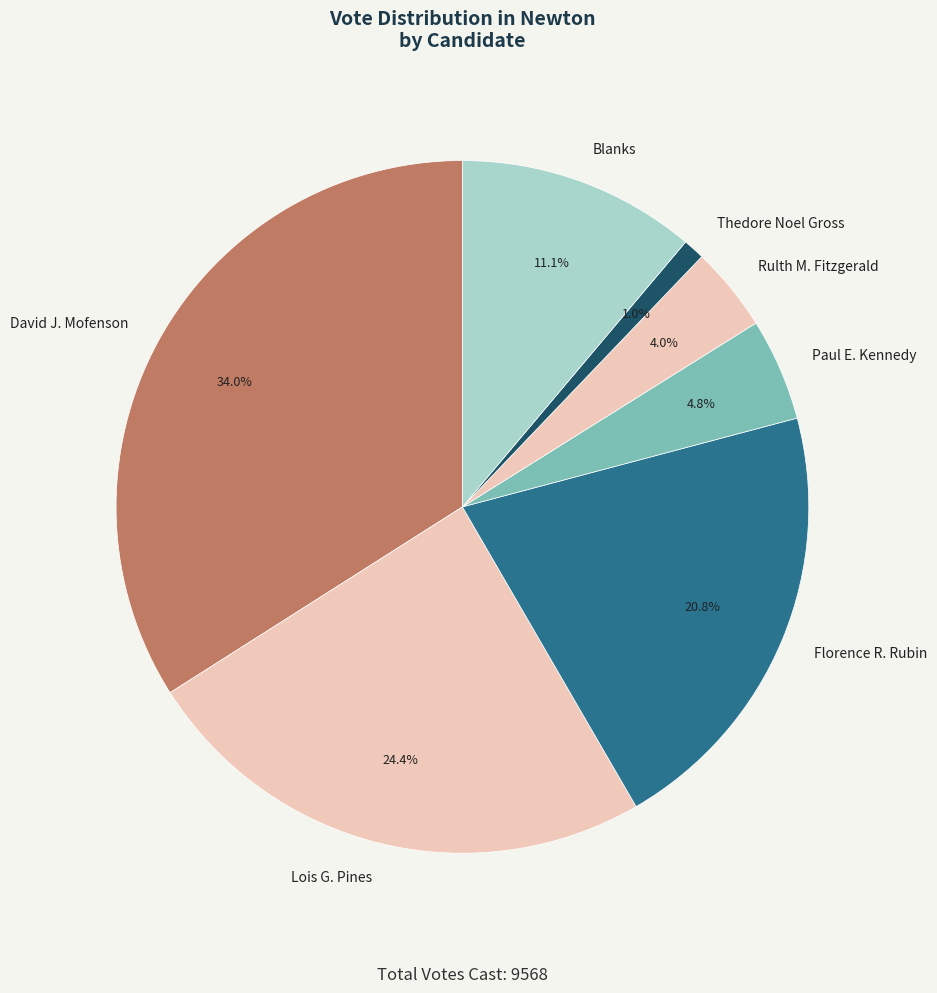

Rank the categories by value from lowest to highest.

Thedore Noel Gross, Rulth M. Fitzgerald, Paul E. Kennedy, Blanks, Florence R. Rubin, Lois G. Pines, David J. Mofenson